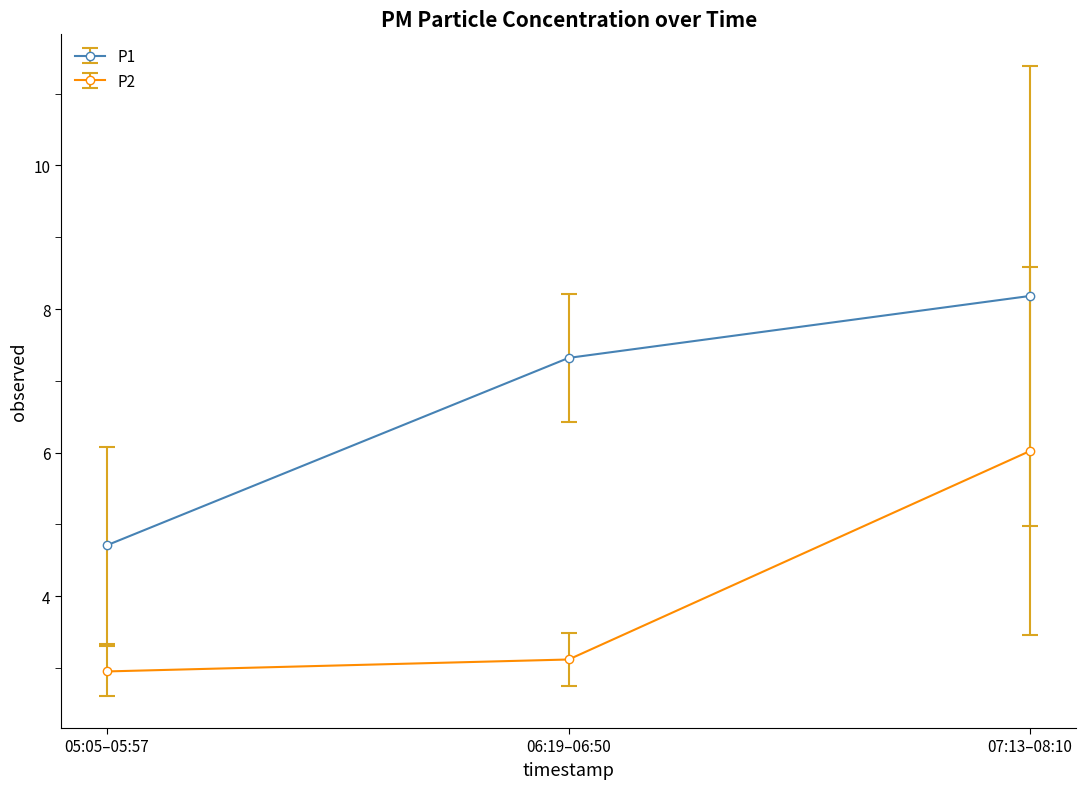

What is the greatest value displayed?

8.2